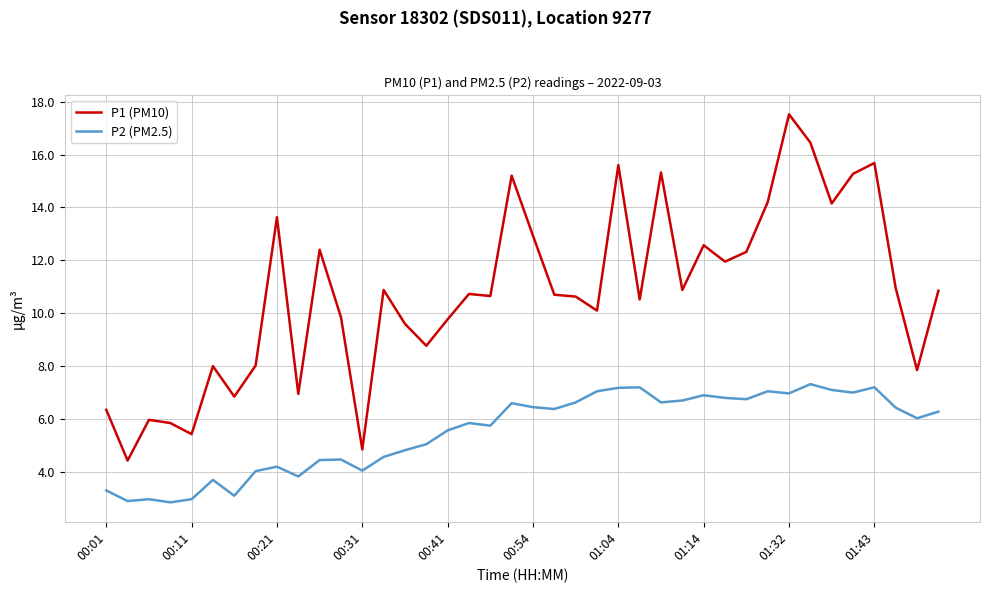

What is the minimum value for P1 (PM10)?

4.4